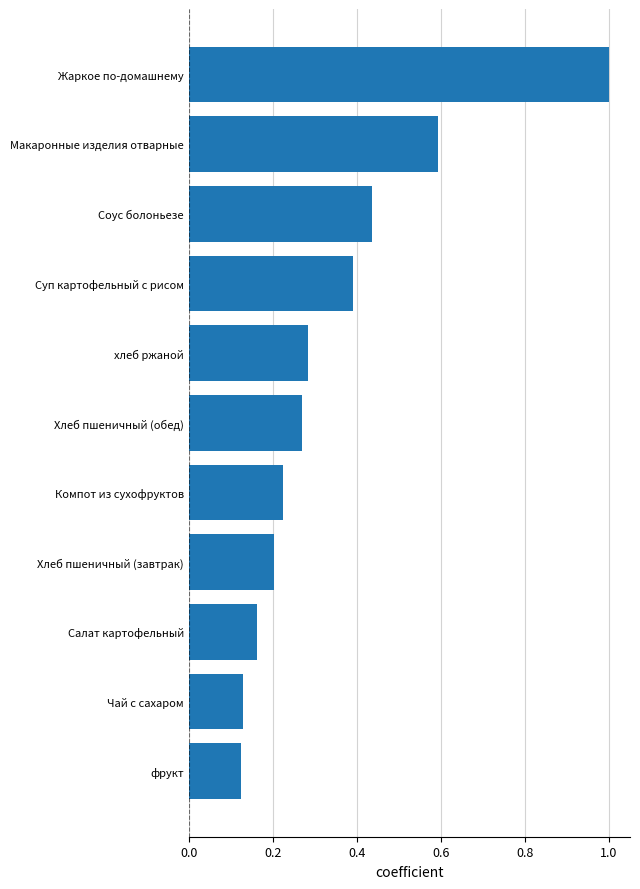

At which category does the chart reach its peak across all series?

Жаркое по-домашнему